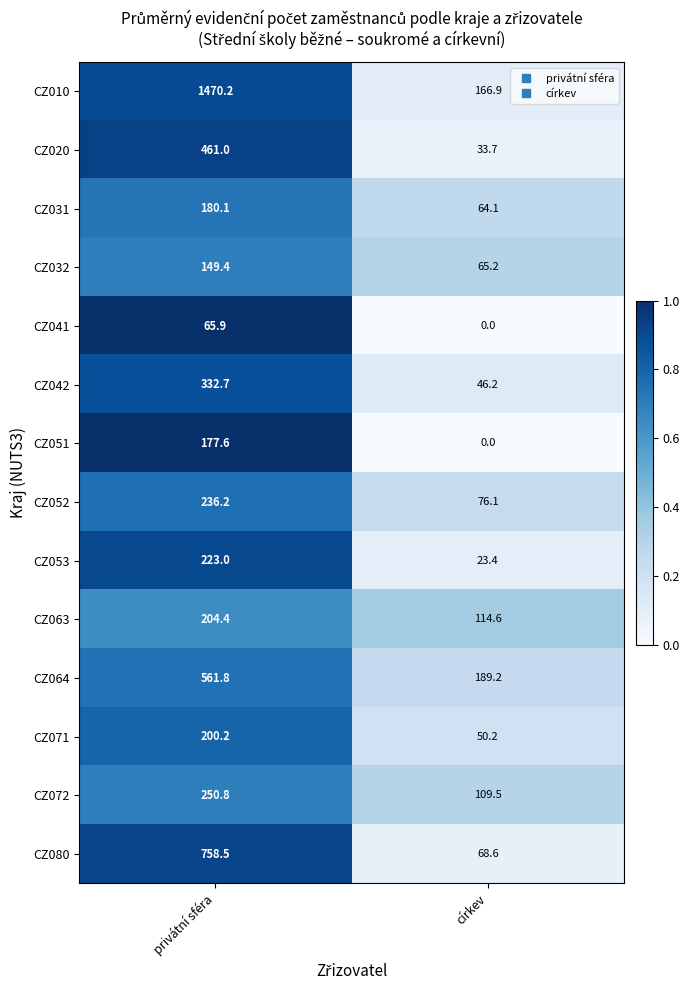

What value does the CZ032 series have at církev?

65.2